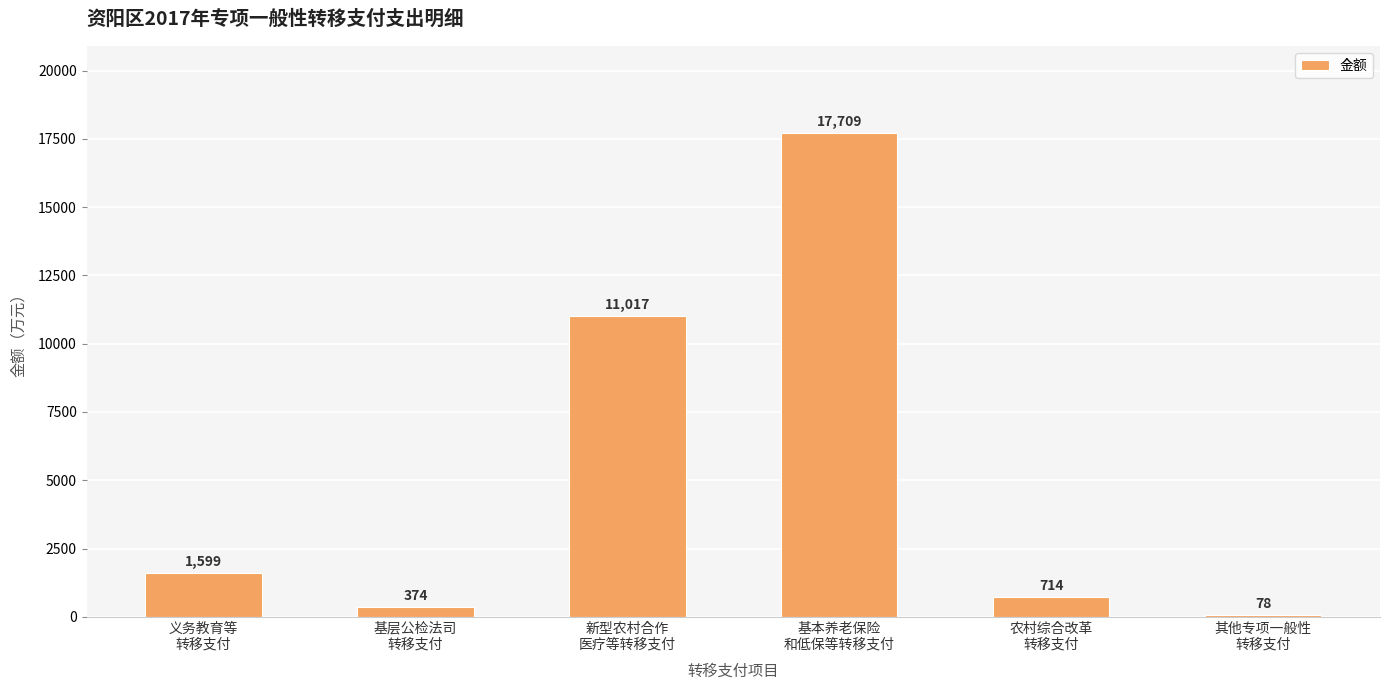

Reading left to right, extract all data points from this chart.

义务教育等
转移支付=1599	基层公检法司
转移支付=374	新型农村合作
医疗等转移支付=11017	基本养老保险
和低保等转移支付=17709	农村综合改革
转移支付=714	其他专项一般性
转移支付=78